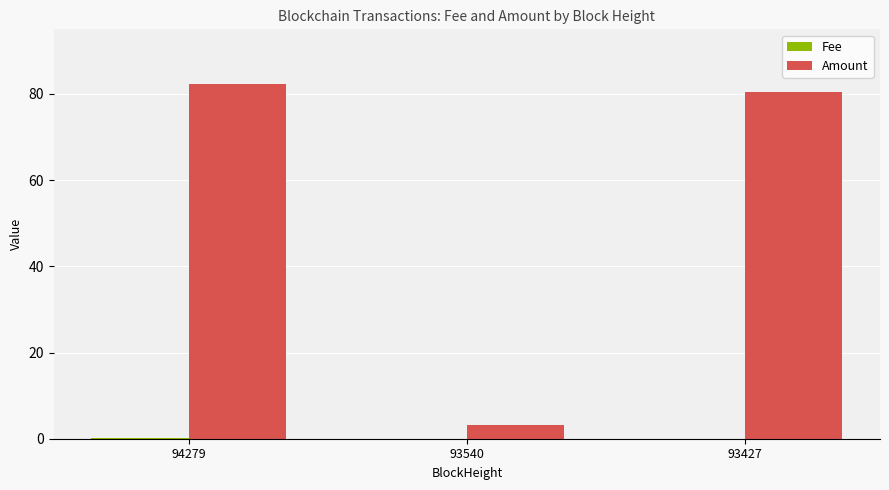

Are the bars grouped side by side (vs. stacked)?

Yes